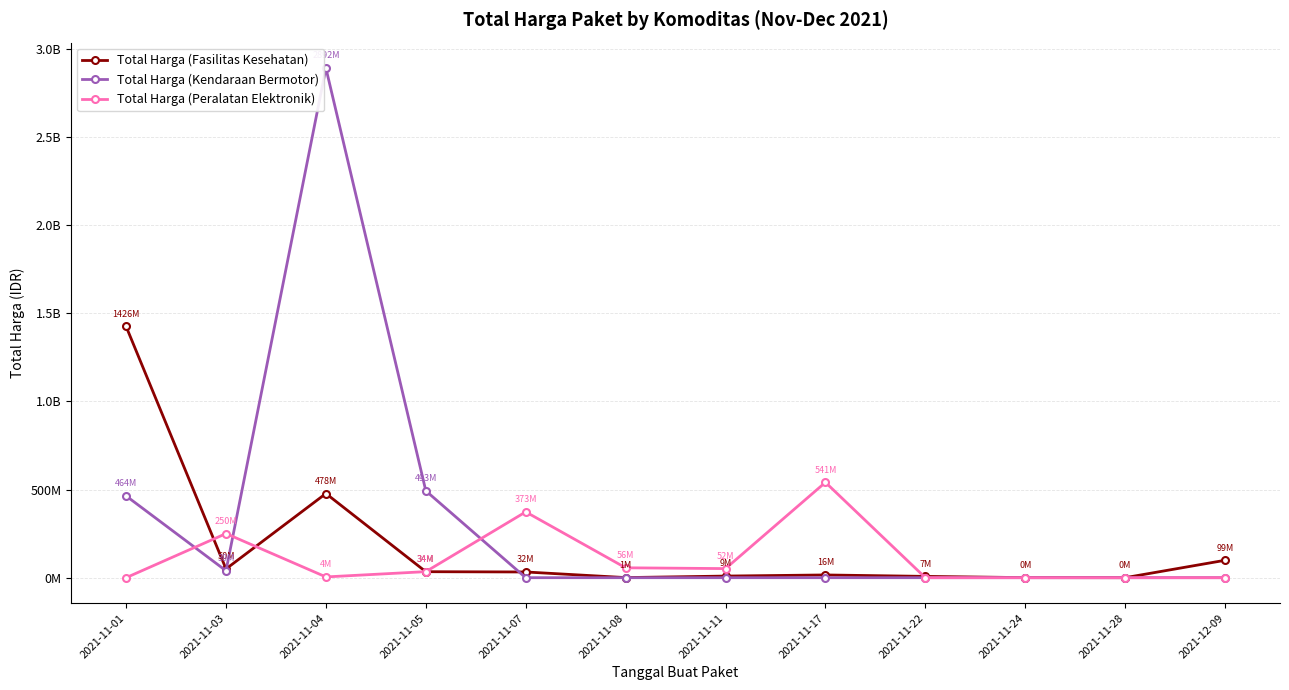

How many intersections are there between Total Harga (Kendaraan Bermotor) and Total Harga (Peralatan Elektronik)?

3